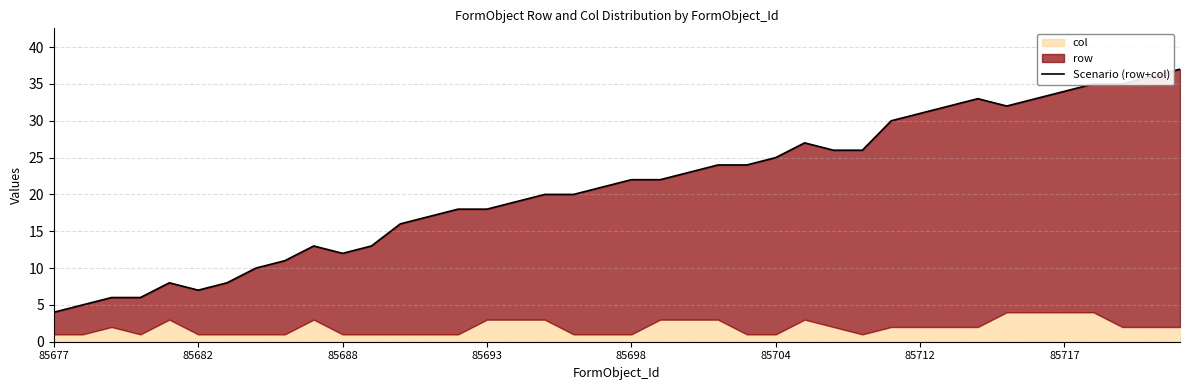

What is the greatest value displayed?

37